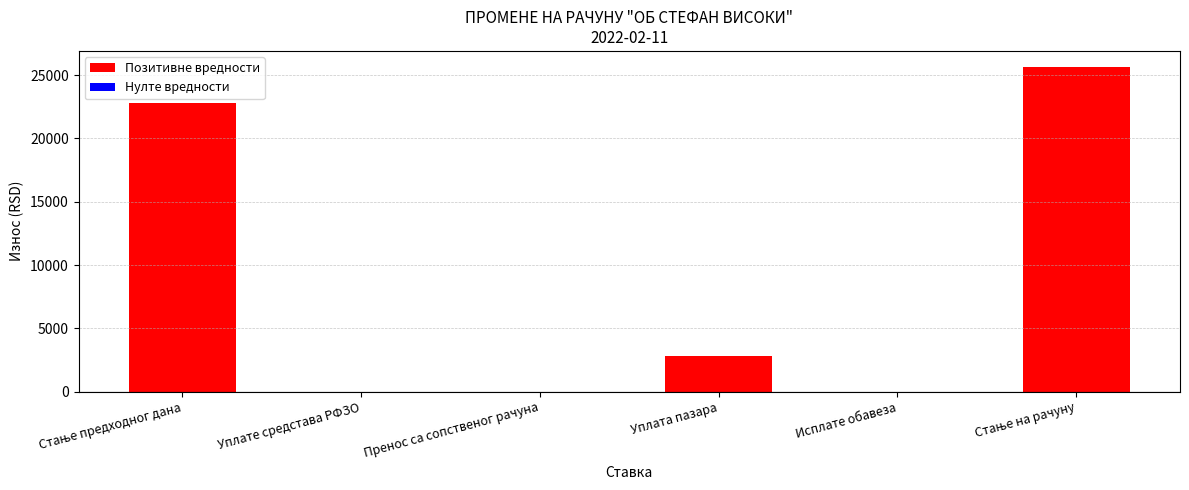

What is the sum of all values?

51265.1